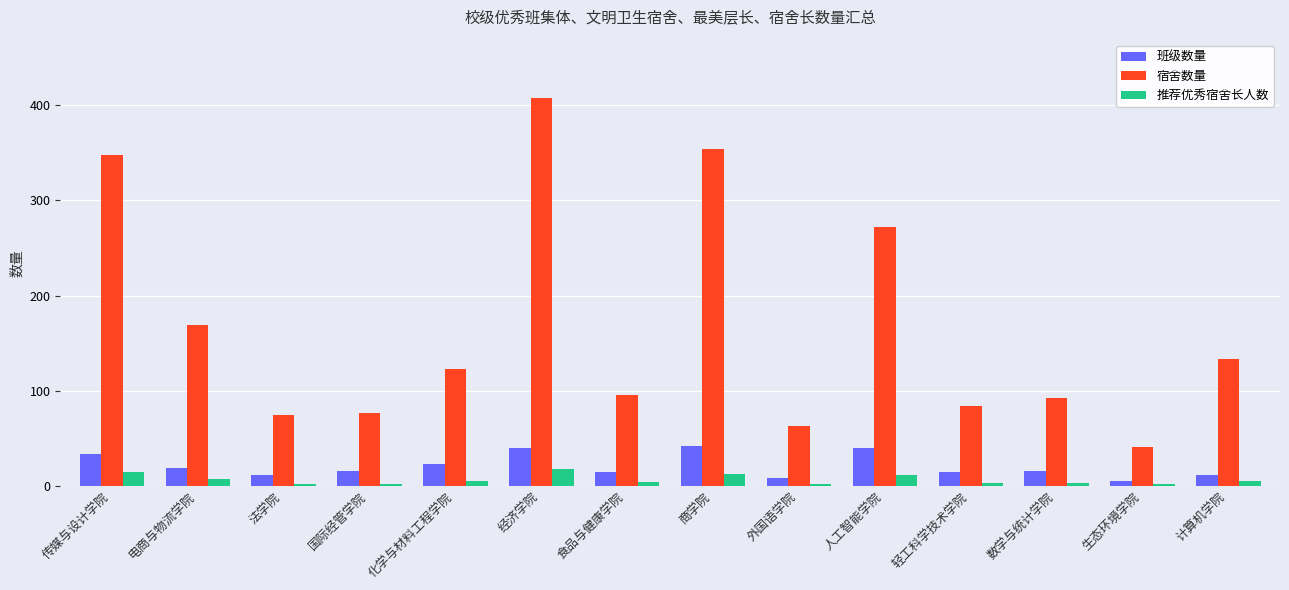

At which label does 宿舍数量 first exceed 123?

传媒与设计学院